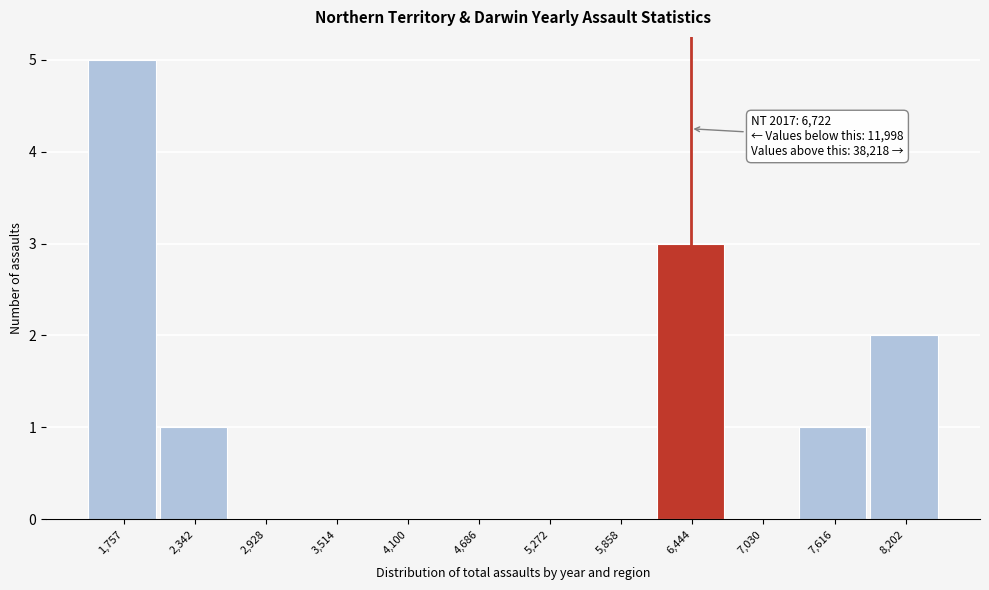

Reading left to right, what are all the values shown in this chart?

1,757=5	2,342=1	2,928=0	3,514=0	4,100=0	4,686=0	5,272=0	5,858=0	6,444=3	7,030=0	7,616=1	8,202=2